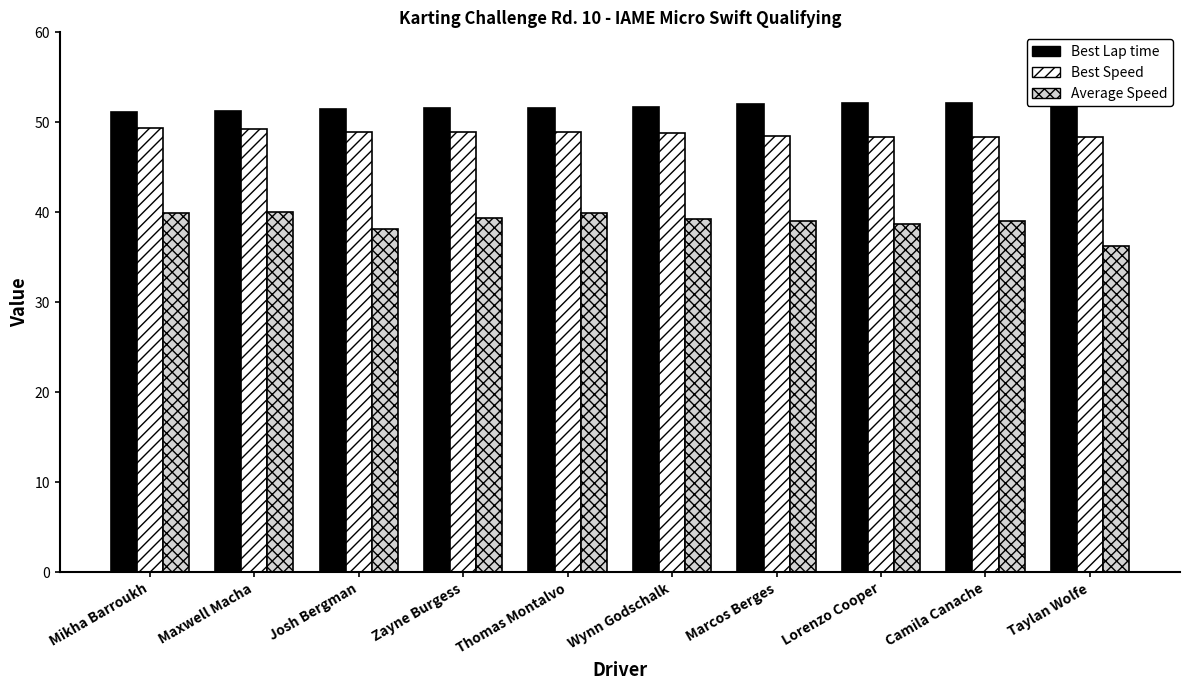

What is the sum of all Best Speed values?

487.5